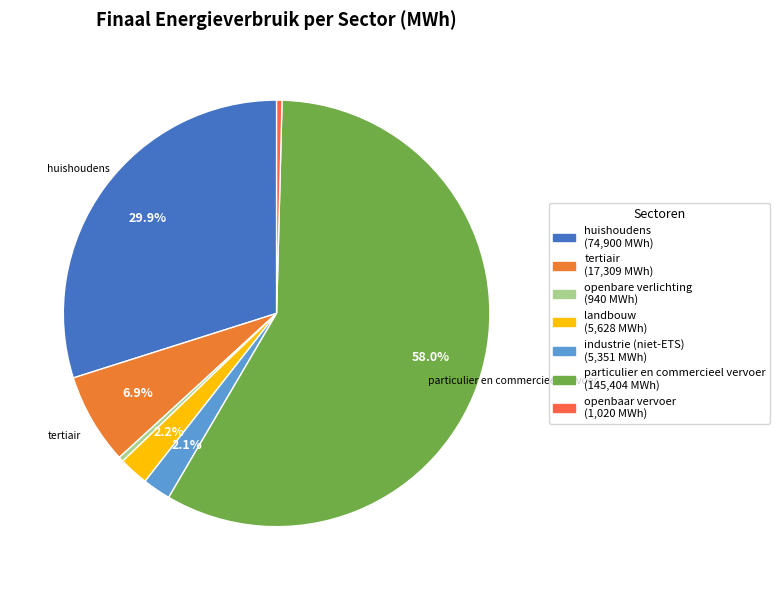

To the nearest percent, what percentage of the pie is huishoudens?

30%